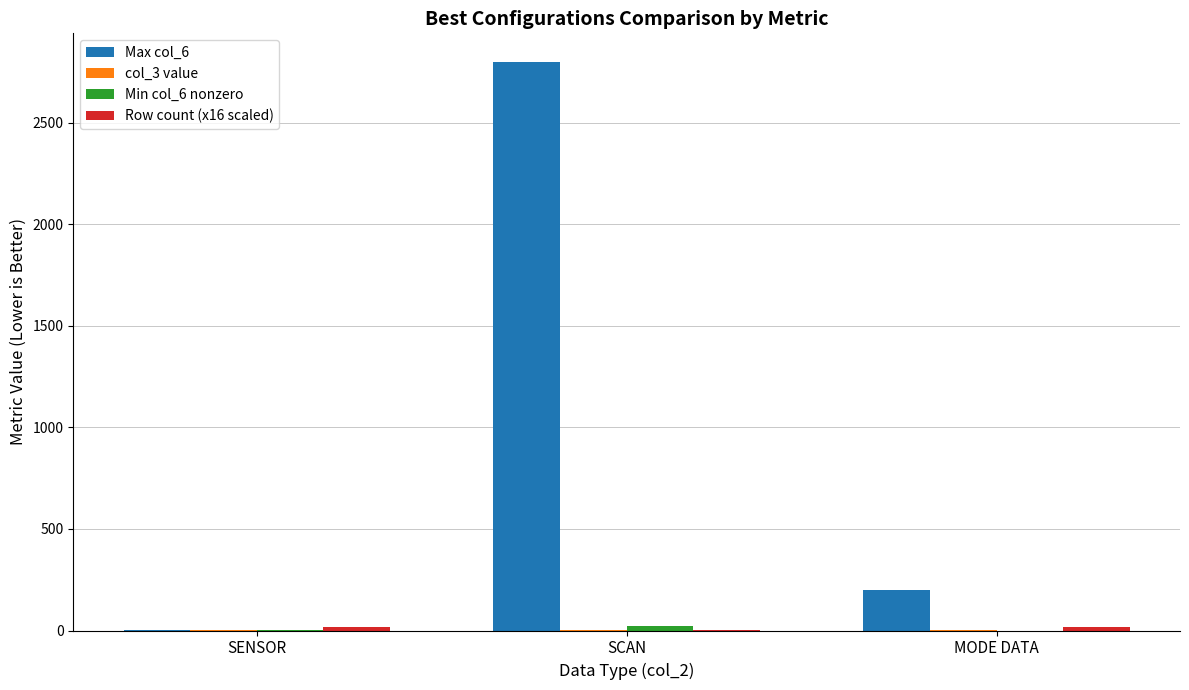

What is the highest value of the Max col_6 series?

2800.0